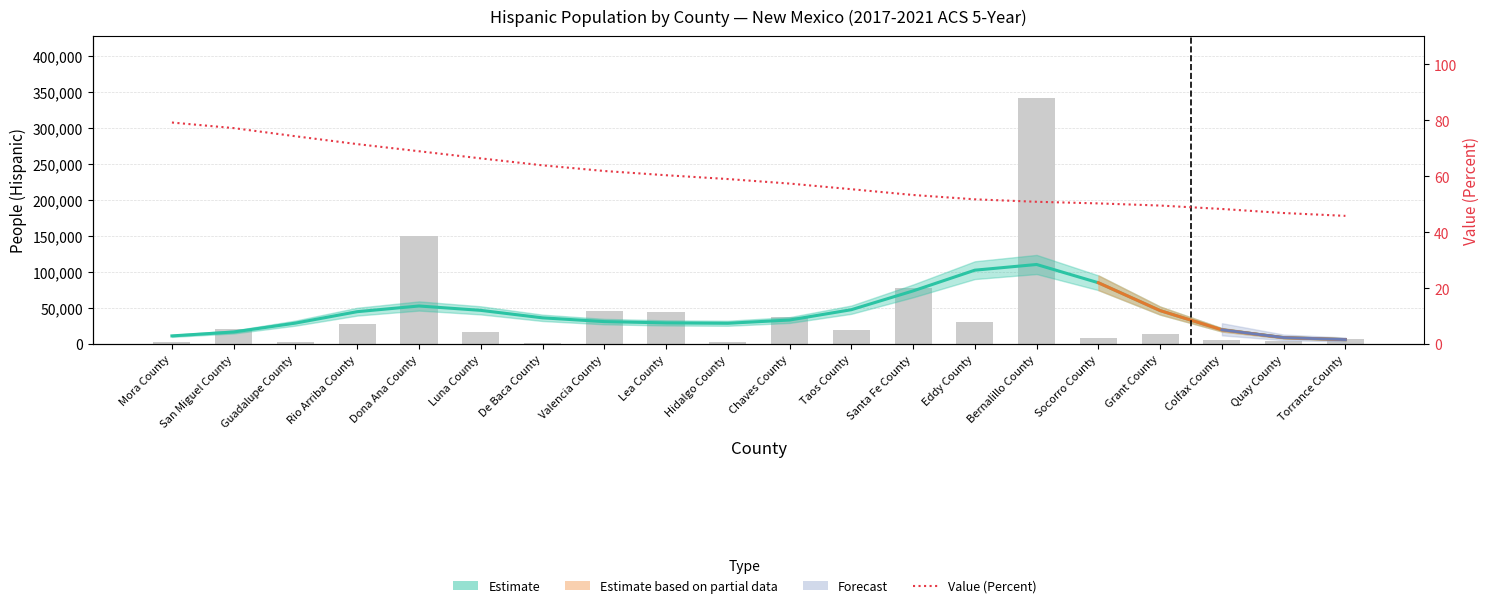

What is the label of the 1st bar from the left?

Mora County